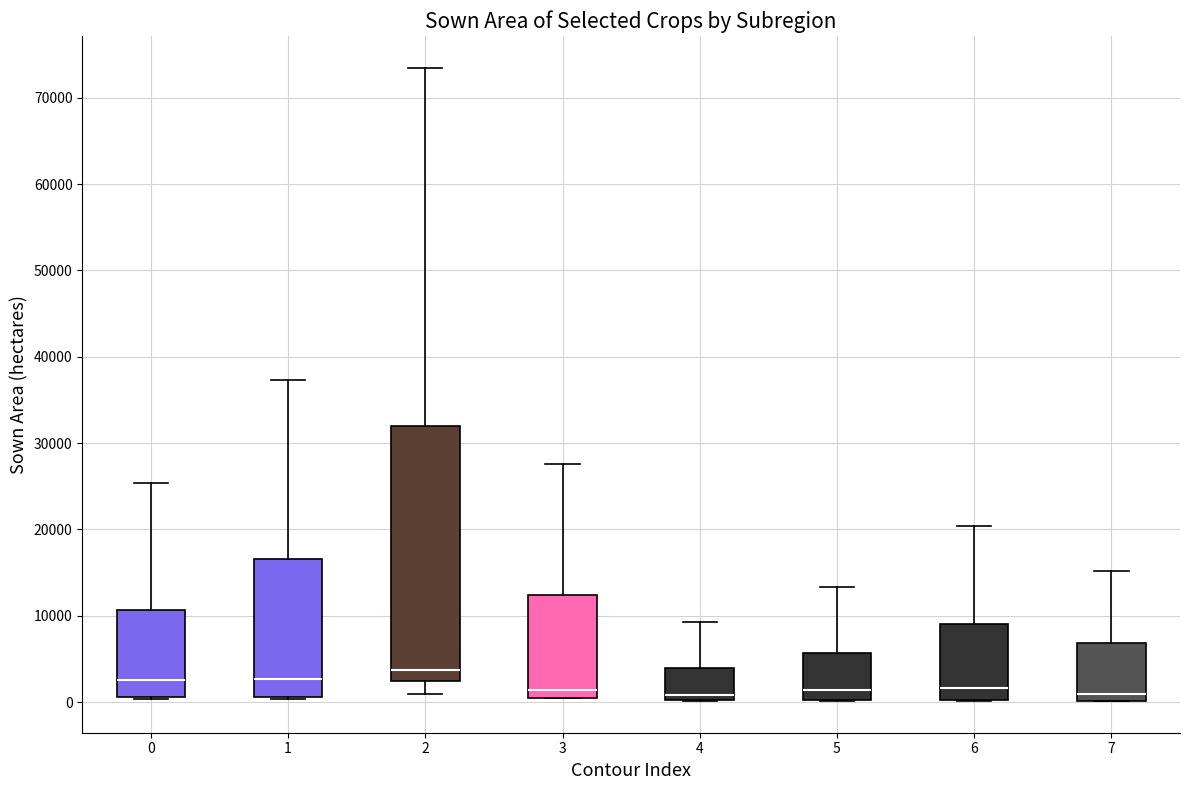

Reading left to right, transcribe this box plot: for each box, give where its median line is, the range the box spans, and where its two whiskers end, as read against the y-axis. The values are not printed on the chart, so give them approximately, as read against the axis.

0: median 3000, box 1000 to 11000, whiskers 0 to 25000
1: median 3000, box 1000 to 17000, whiskers 0 to 37000
2: median 4000, box 2000 to 32000, whiskers 1000 to 73000
3: median 1000, box 0 to 12000, whiskers 0 to 28000
4: median 1000, box 0 to 4000, whiskers 0 to 9000
5: median 1000, box 0 to 6000, whiskers 0 to 13000
6: median 2000, box 0 to 9000, whiskers 0 to 20000
7: median 1000, box 0 to 7000, whiskers 0 to 15000